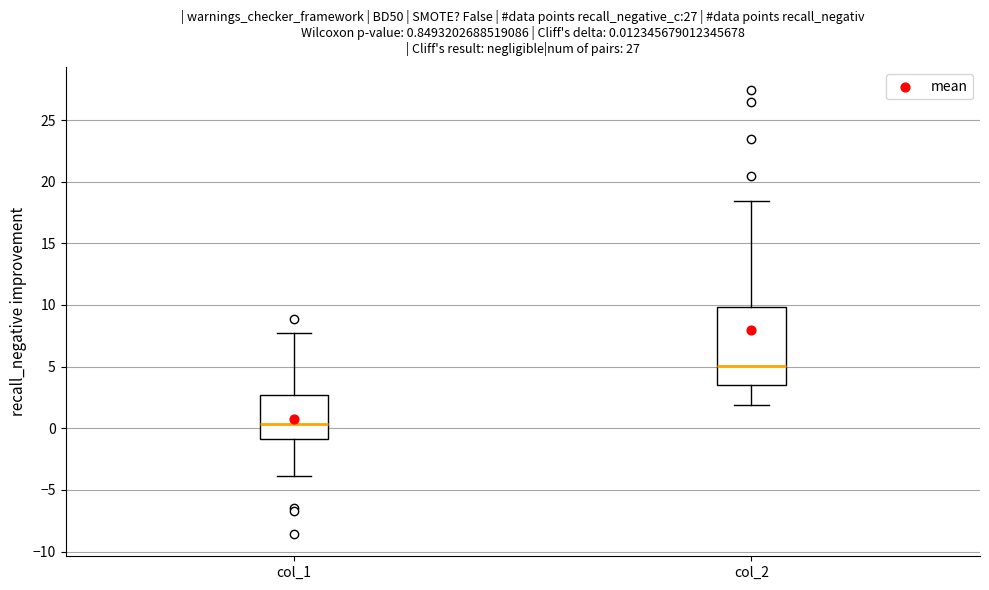

Which box has the lowest median line?

col_1